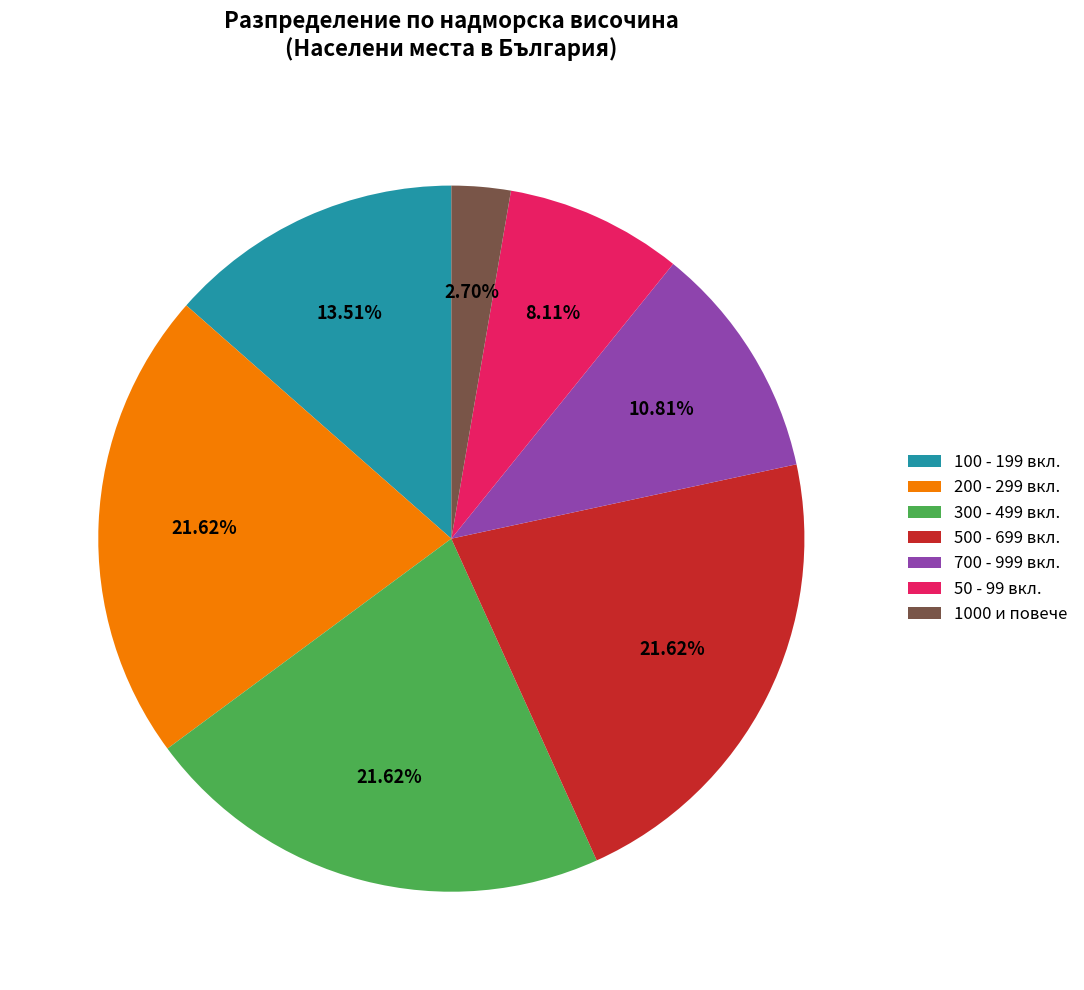

Is there a majority slice in this chart?

No